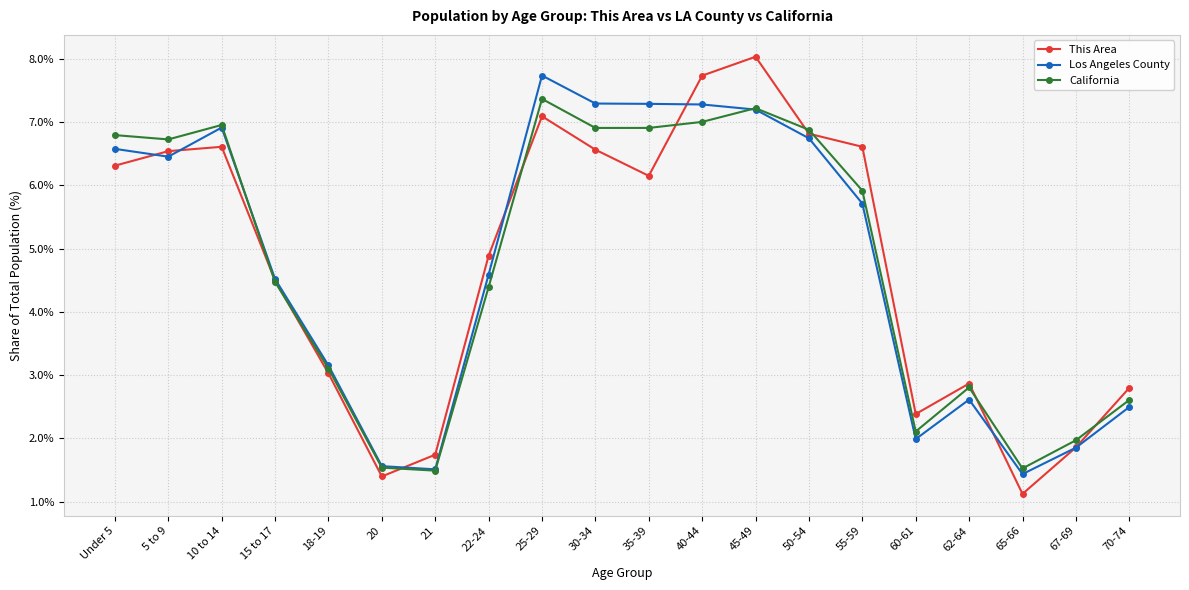

At which category is the sum across all series the highest?

45-49